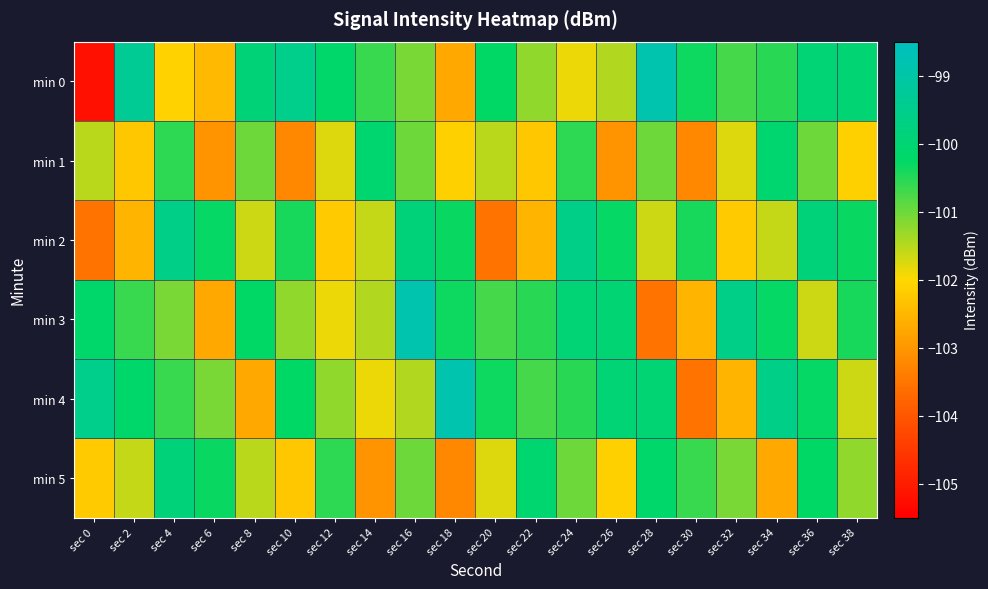

Reading left to right, list all the values displayed in this chart.

min 0: sec 0=-105.2	sec 2=-99.3	sec 4=-102.1	sec 6=-102.5	sec 8=-99.9	sec 10=-99.5	sec 12=-100.2	sec 14=-100.7	sec 16=-101.1	sec 18=-102.7	sec 20=-100.3	sec 22=-101.3	sec 24=-101.9	sec 26=-101.5	sec 28=-98.8	sec 30=-100.3	sec 32=-100.7	sec 34=-100.5	sec 36=-100.0	sec 38=-100.0
min 1: sec 0=-101.5	sec 2=-102.3	sec 4=-100.6	sec 6=-103.1	sec 8=-101.0	sec 10=-103.2	sec 12=-101.8	sec 14=-100.1	sec 16=-101.0	sec 18=-102.1	sec 20=-101.5	sec 22=-102.3	sec 24=-100.6	sec 26=-103.1	sec 28=-101.0	sec 30=-103.2	sec 32=-101.8	sec 34=-100.1	sec 36=-101.0	sec 38=-102.1
min 2: sec 0=-103.5	sec 2=-102.5	sec 4=-99.6	sec 6=-100.3	sec 8=-101.6	sec 10=-100.4	sec 12=-102.2	sec 14=-101.6	sec 16=-99.9	sec 18=-100.3	sec 20=-103.5	sec 22=-102.5	sec 24=-99.6	sec 26=-100.3	sec 28=-101.6	sec 30=-100.4	sec 32=-102.2	sec 34=-101.6	sec 36=-99.9	sec 38=-100.3
min 3: sec 0=-100.2	sec 2=-100.7	sec 4=-101.1	sec 6=-102.7	sec 8=-100.3	sec 10=-101.3	sec 12=-101.9	sec 14=-101.5	sec 16=-98.8	sec 18=-100.3	sec 20=-100.7	sec 22=-100.5	sec 24=-100.0	sec 26=-100.0	sec 28=-103.5	sec 30=-102.5	sec 32=-99.6	sec 34=-100.3	sec 36=-101.6	sec 38=-100.4
min 4: sec 0=-99.5	sec 2=-100.2	sec 4=-100.7	sec 6=-101.1	sec 8=-102.7	sec 10=-100.3	sec 12=-101.3	sec 14=-101.9	sec 16=-101.5	sec 18=-98.8	sec 20=-100.3	sec 22=-100.7	sec 24=-100.5	sec 26=-100.0	sec 28=-100.0	sec 30=-103.5	sec 32=-102.5	sec 34=-99.6	sec 36=-100.3	sec 38=-101.6
min 5: sec 0=-102.2	sec 2=-101.6	sec 4=-99.9	sec 6=-100.3	sec 8=-101.5	sec 10=-102.3	sec 12=-100.6	sec 14=-103.1	sec 16=-101.0	sec 18=-103.2	sec 20=-101.8	sec 22=-100.1	sec 24=-101.0	sec 26=-102.1	sec 28=-100.2	sec 30=-100.7	sec 32=-101.1	sec 34=-102.7	sec 36=-100.3	sec 38=-101.3